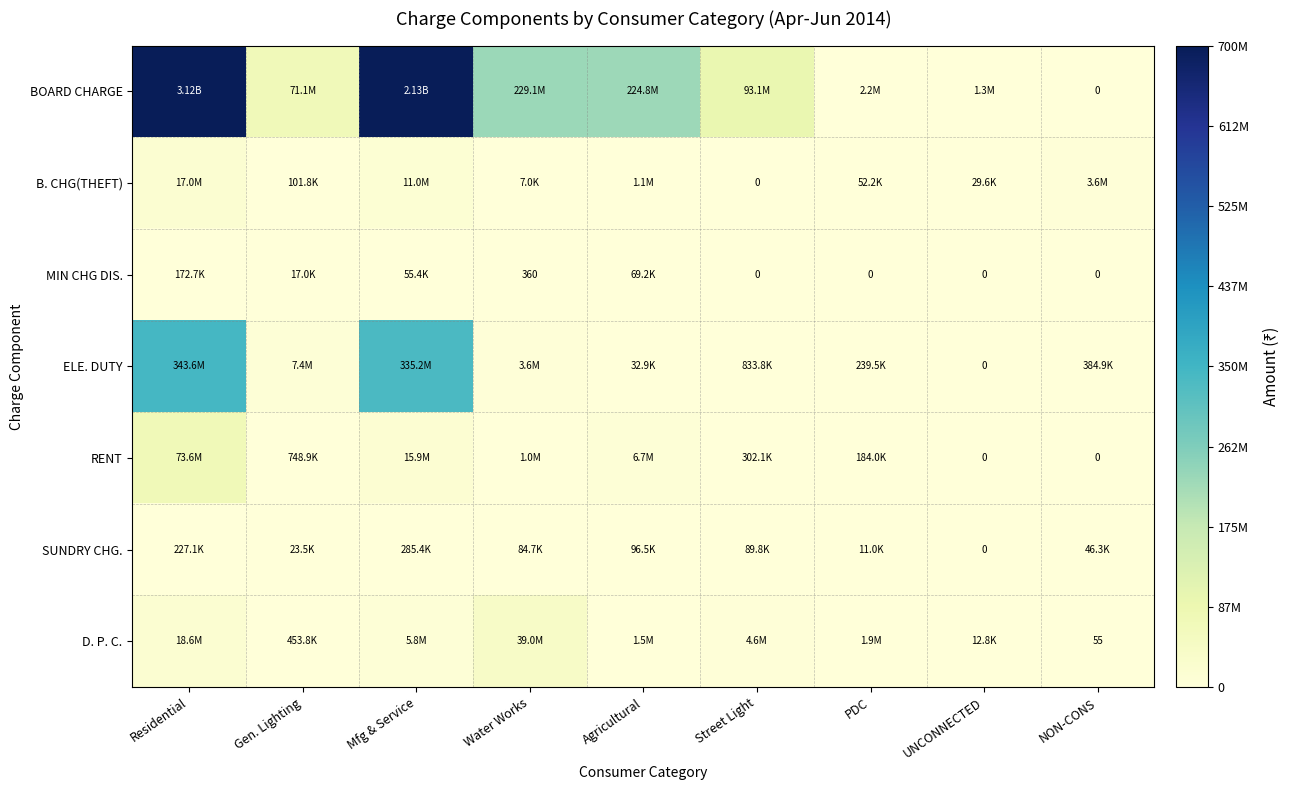

What is the difference between the second highest and minimum values in the D. P. C. series?

18633256.8